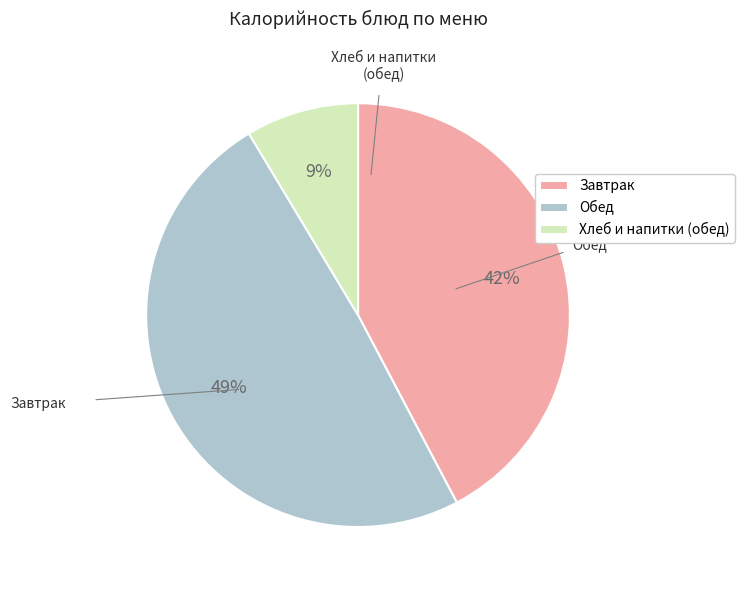

What is the ratio of the value at Обед to the value at Завтрак?

1.2